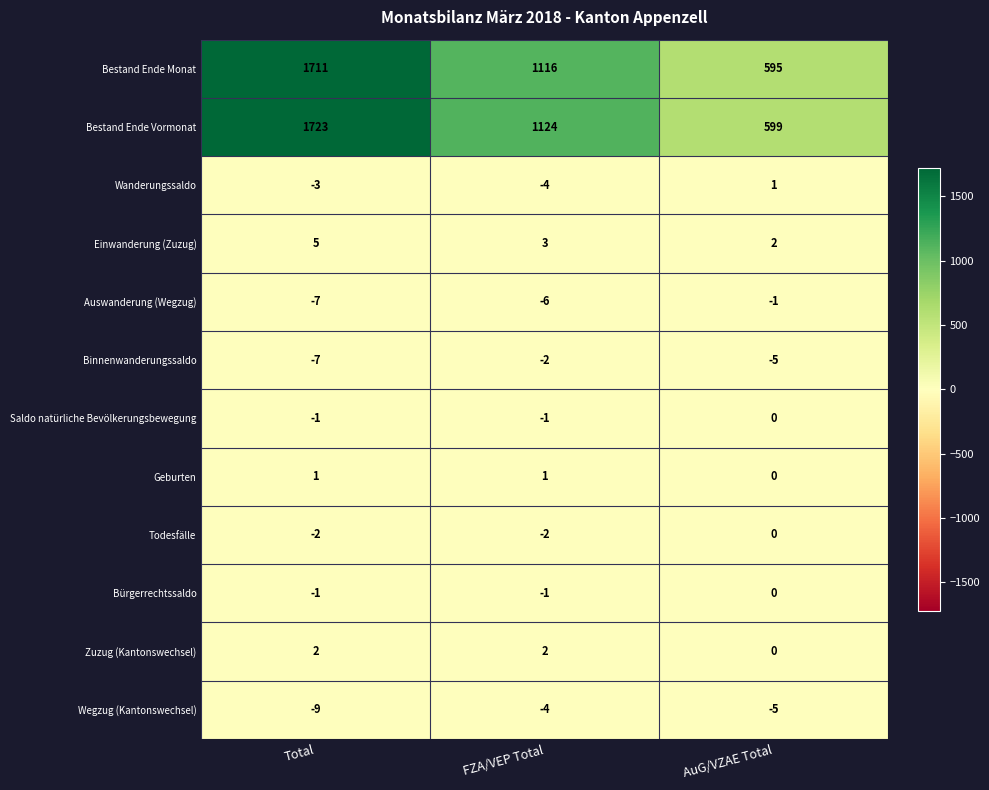

At which category is the sum across all series the highest?

Total